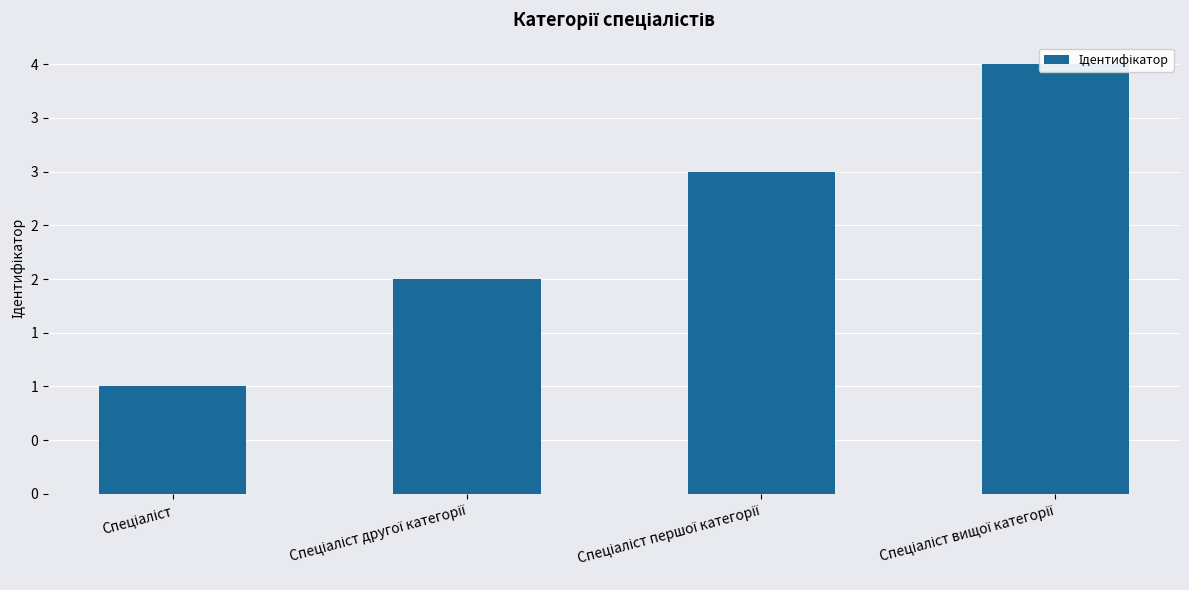

Where does the data first go above 3?

Спеціаліст вищої категорії